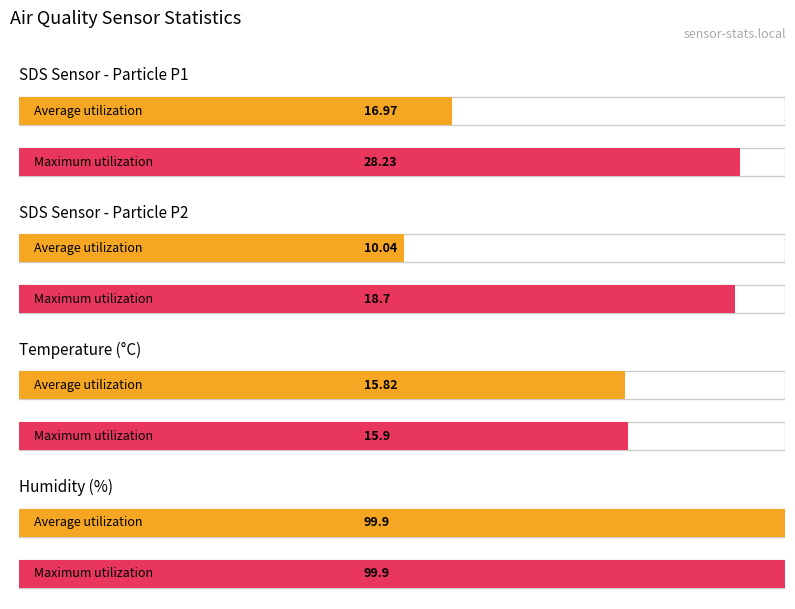

What is the approximate value of Maximum utilization at SDS_P2?

18.7